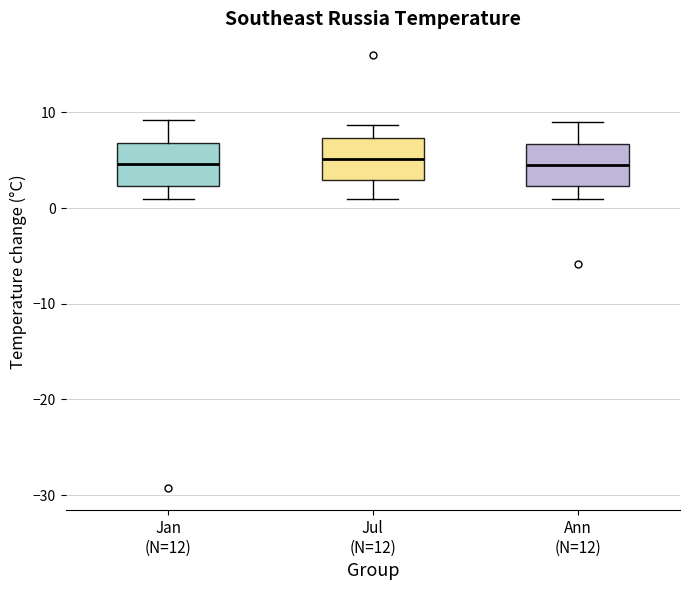

Reading left to right, read every box against the y-axis: the position of its median line, the range the box covers, and the ends of its whiskers. The values are not printed on the chart, so give them approximately, as read against the axis.

Jan (N=12): median 5, box 2 to 7, whiskers 1 to 9
Jul (N=12): median 5, box 3 to 7, whiskers 1 to 9
Ann (N=12): median 5, box 2 to 7, whiskers 1 to 9